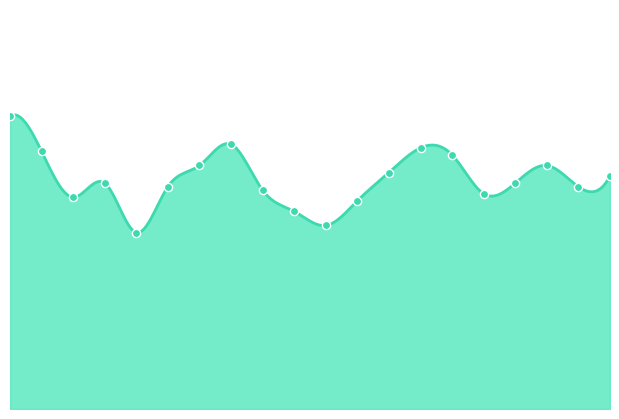

Approximately how many times larger is the value at 02:04 compared to 05:25?

1.0